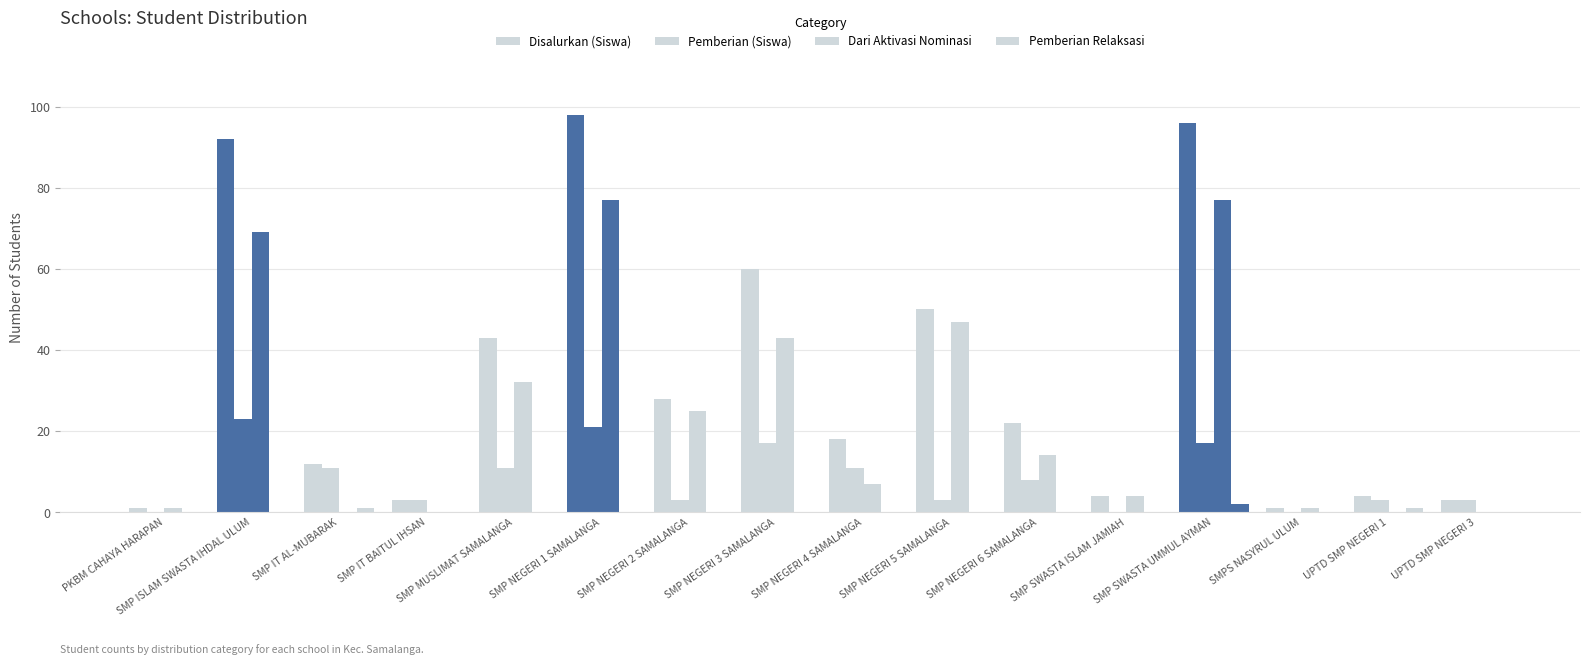

What position from the left is SMPS NASYRUL ULUM?

14